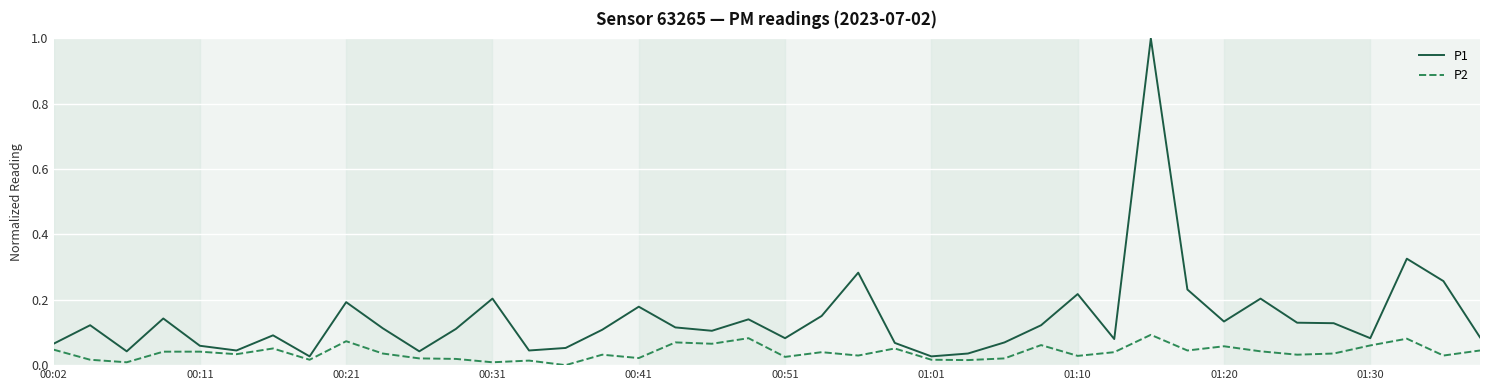

True or false: P1 has more than 2 interior local peaks.

True